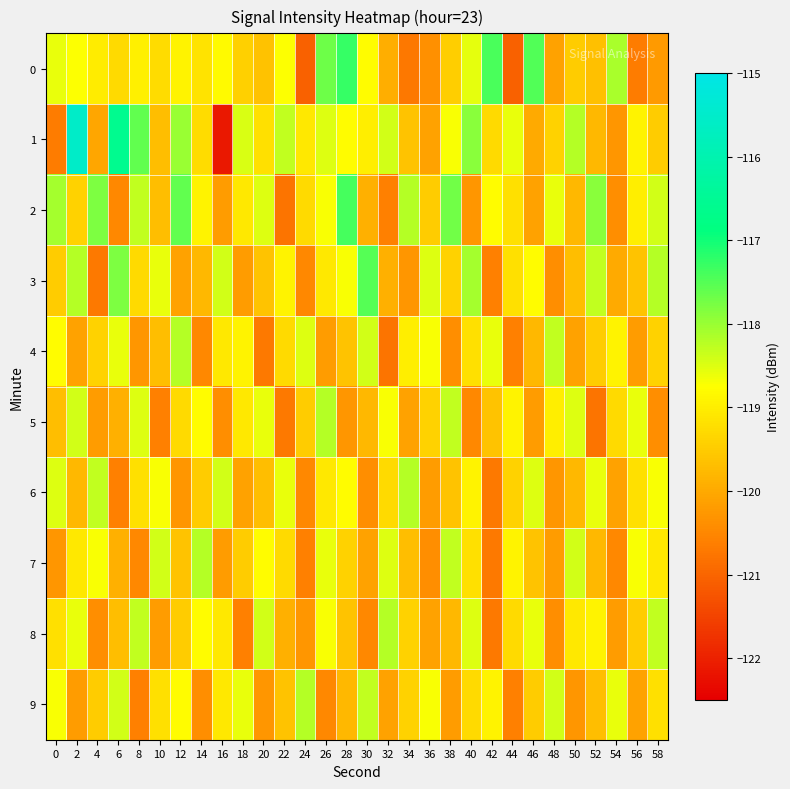

What is the spread (max minus min) of values at 26?

2.8